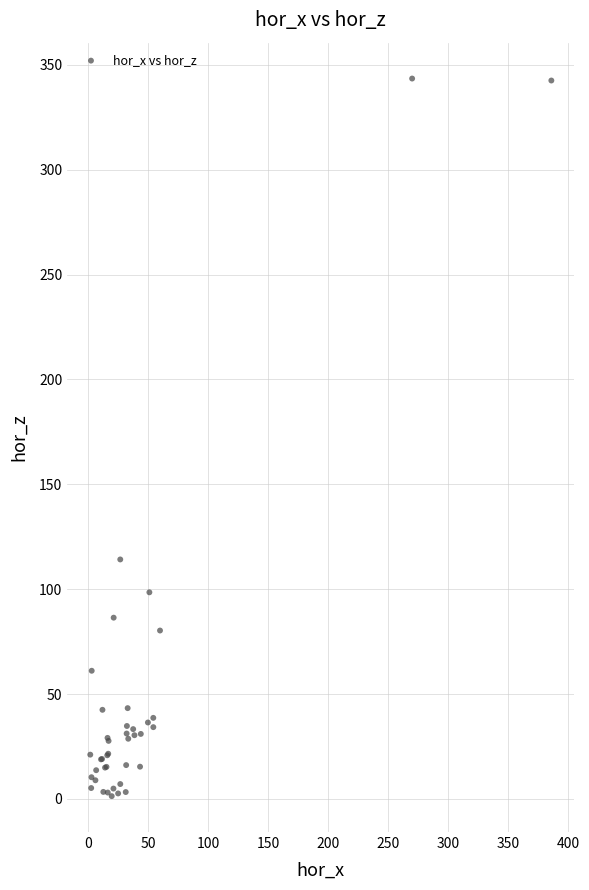

What Y value in the scatter plot is closest to 172?

114.2